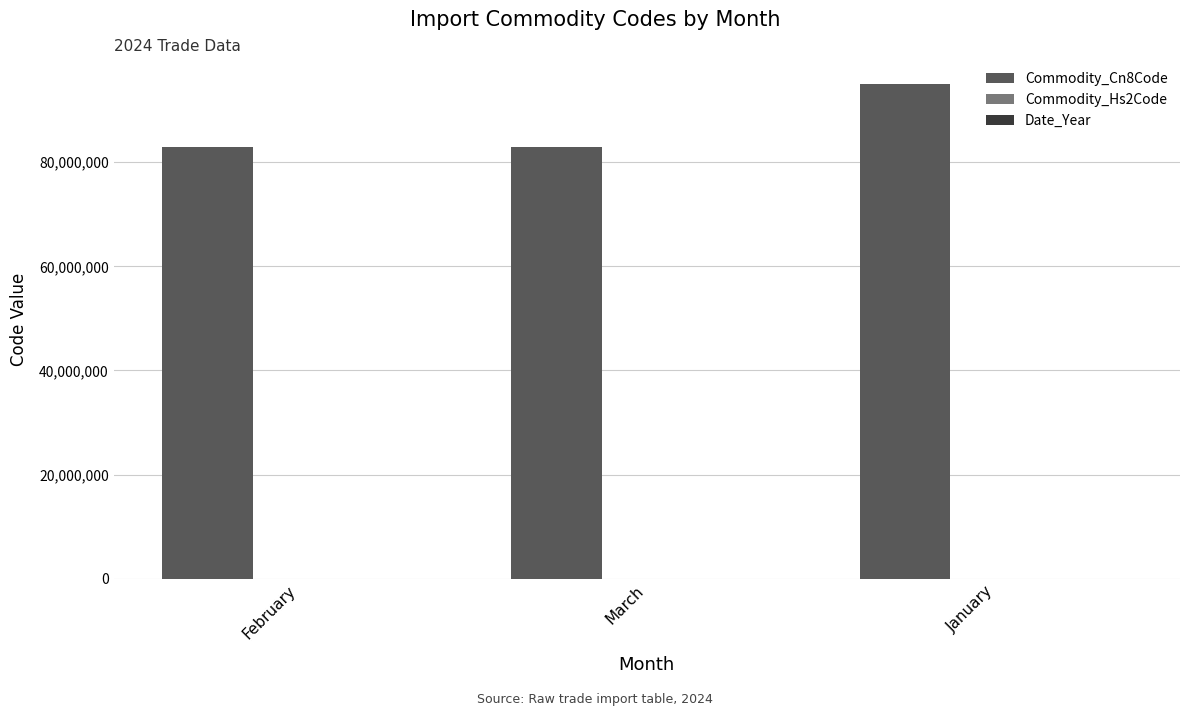

At which category is the sum across all series the highest?

January